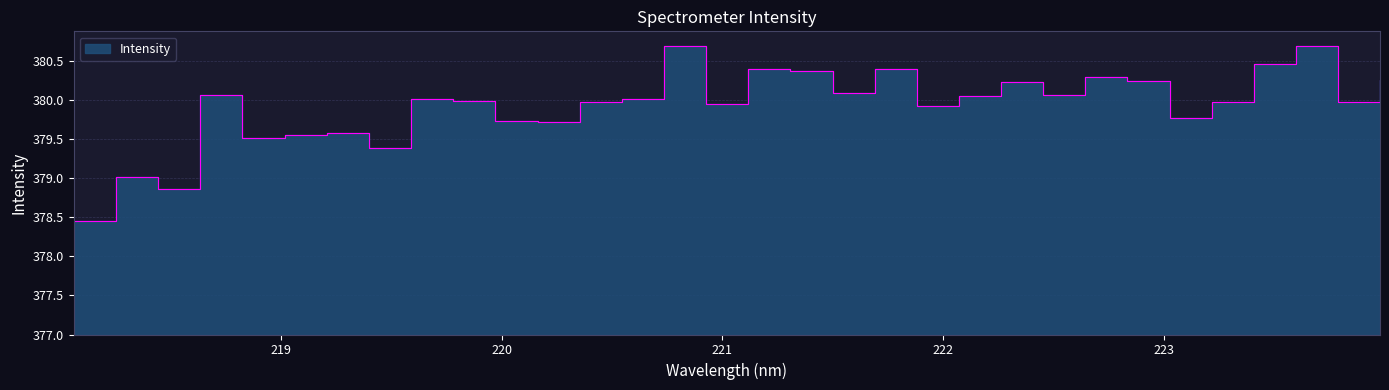

What is the sum of all values?

12157.6